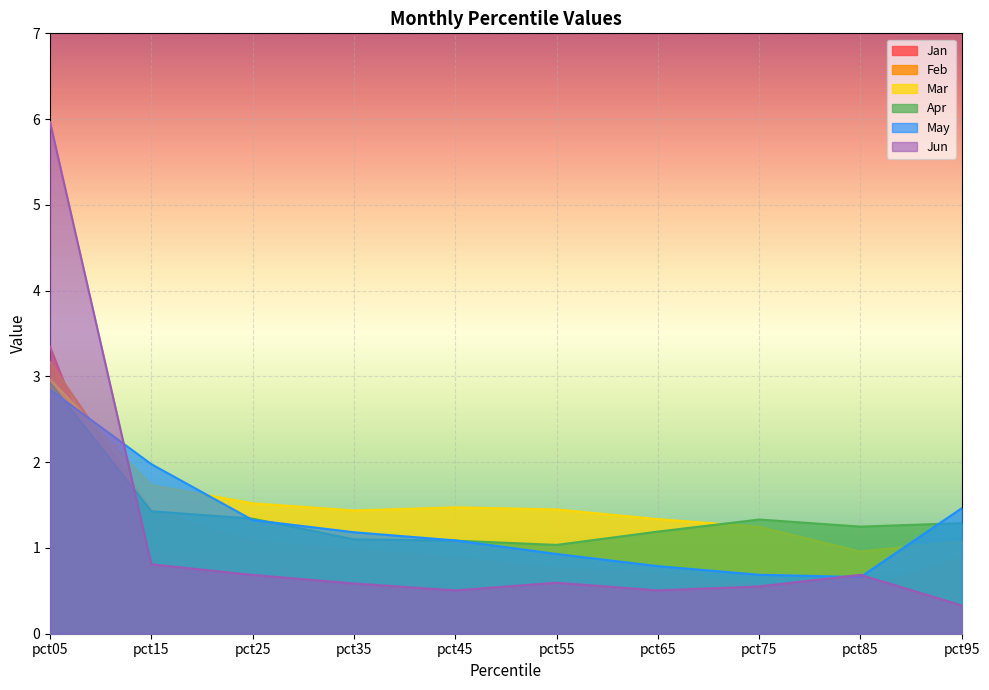

Reading left to right, extract all data points from this chart.

Jan: 3.3	0.4	0.3	0.3	0.3	0.3	0.3	0.3	0.3	0.3
Feb: 3.2	1.4	1.1	1.0	0.9	0.8	0.7	0.6	0.5	0.9
Mar: 3.0	1.7	1.5	1.4	1.5	1.4	1.3	1.2	1.0	1.1
Apr: 2.9	1.4	1.3	1.1	1.1	1.0	1.2	1.3	1.2	1.3
May: 2.8	2.0	1.3	1.2	1.1	0.9	0.8	0.7	0.7	1.5
Jun: 6.0	0.8	0.7	0.6	0.5	0.6	0.5	0.6	0.7	0.3